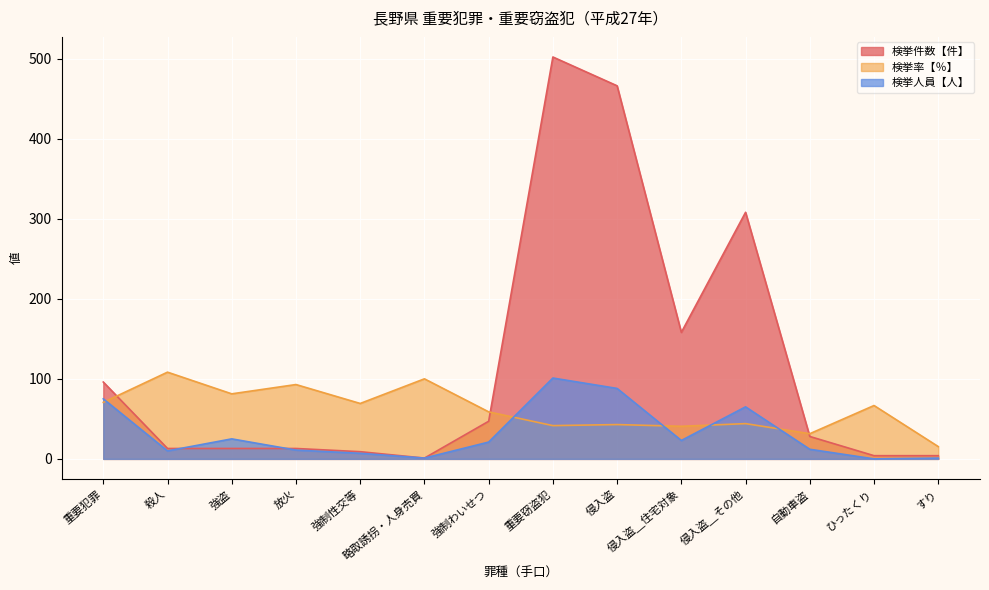

The 検挙率【％】 series shows 113.1 at ひったくり. True or false?

False